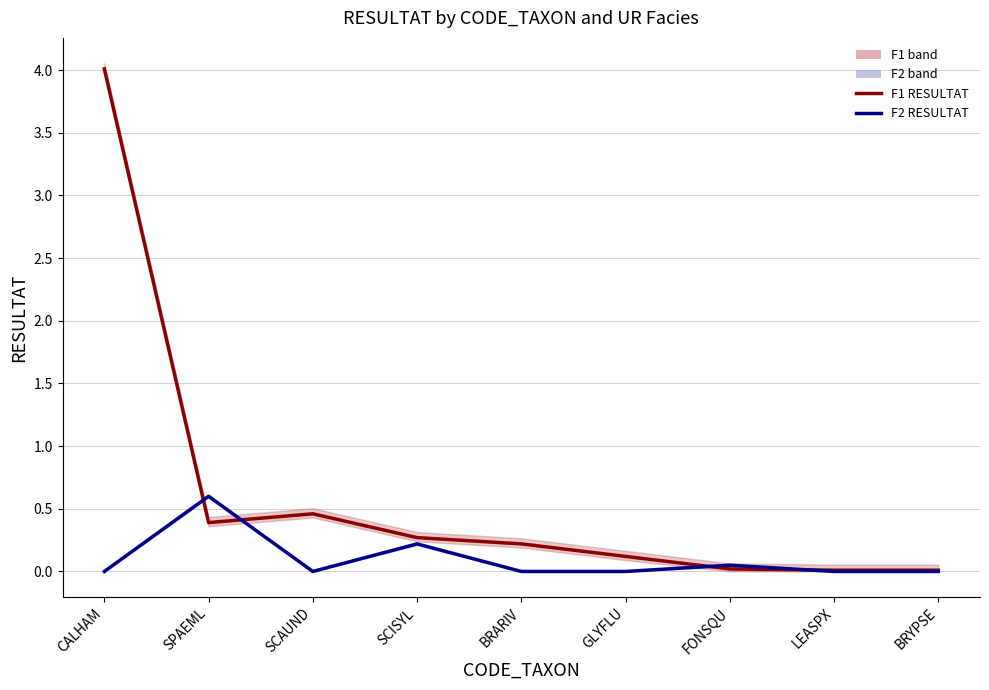

What is the average value of the F1 RESULTAT series?

0.6